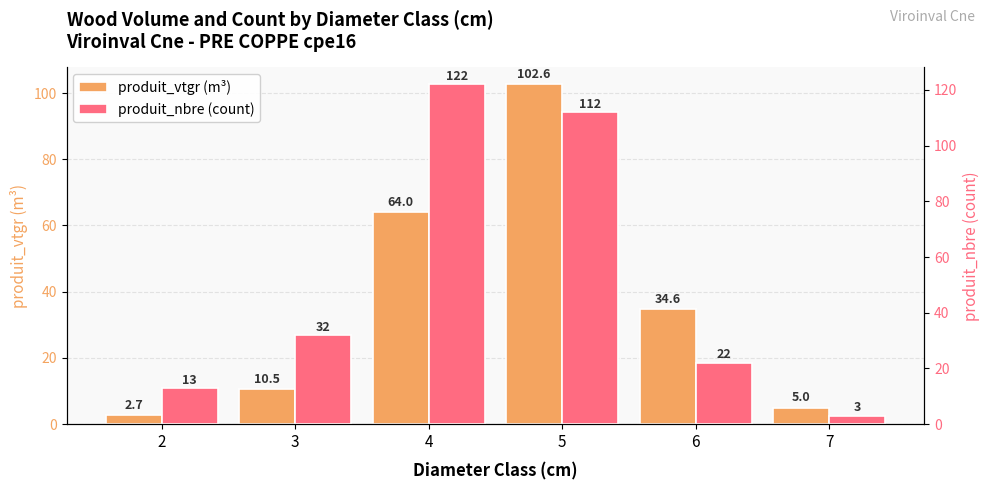

What is the value of the produit_nbre (count) bar at the 4th from the left?

112.0